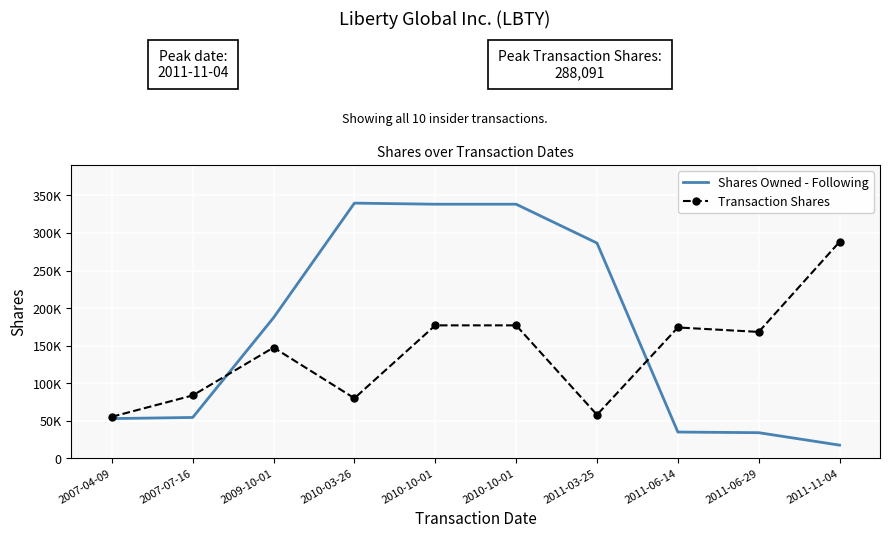

At which label does Transaction Shares reach its peak?

2011-11-04